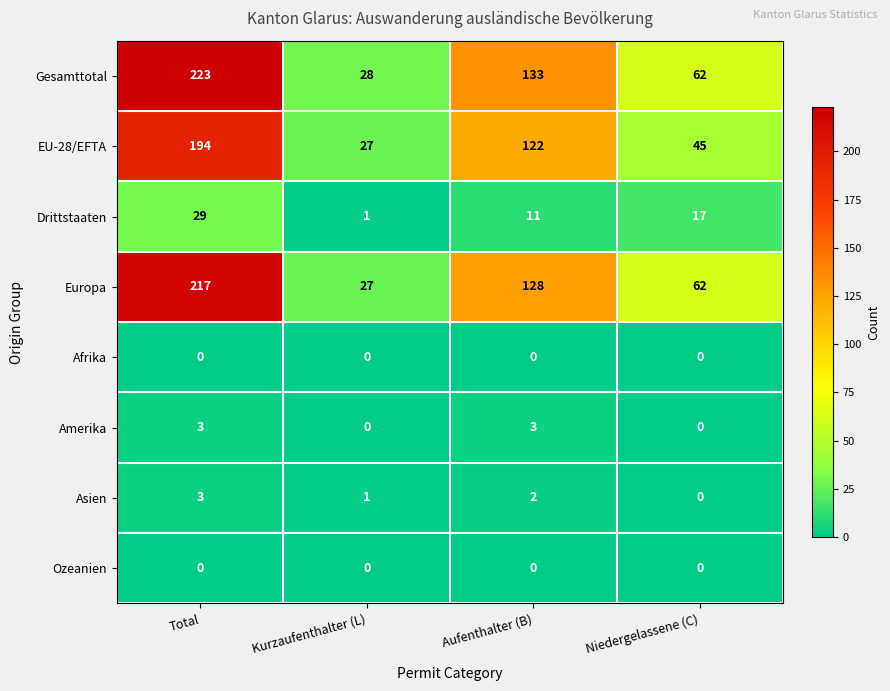

What is the difference between the second highest and second lowest values in the Amerika series?

3